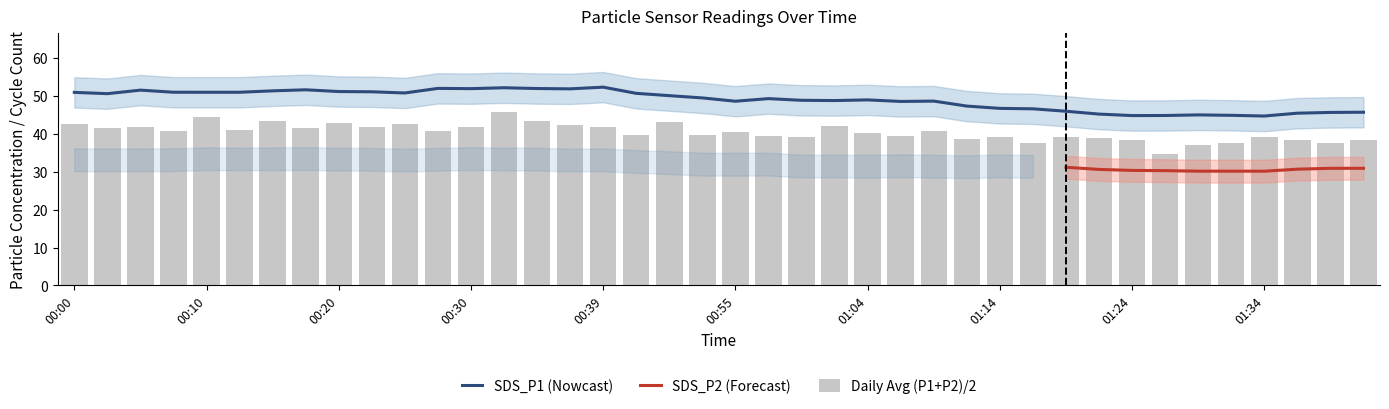

What is the smallest value displayed?

34.5